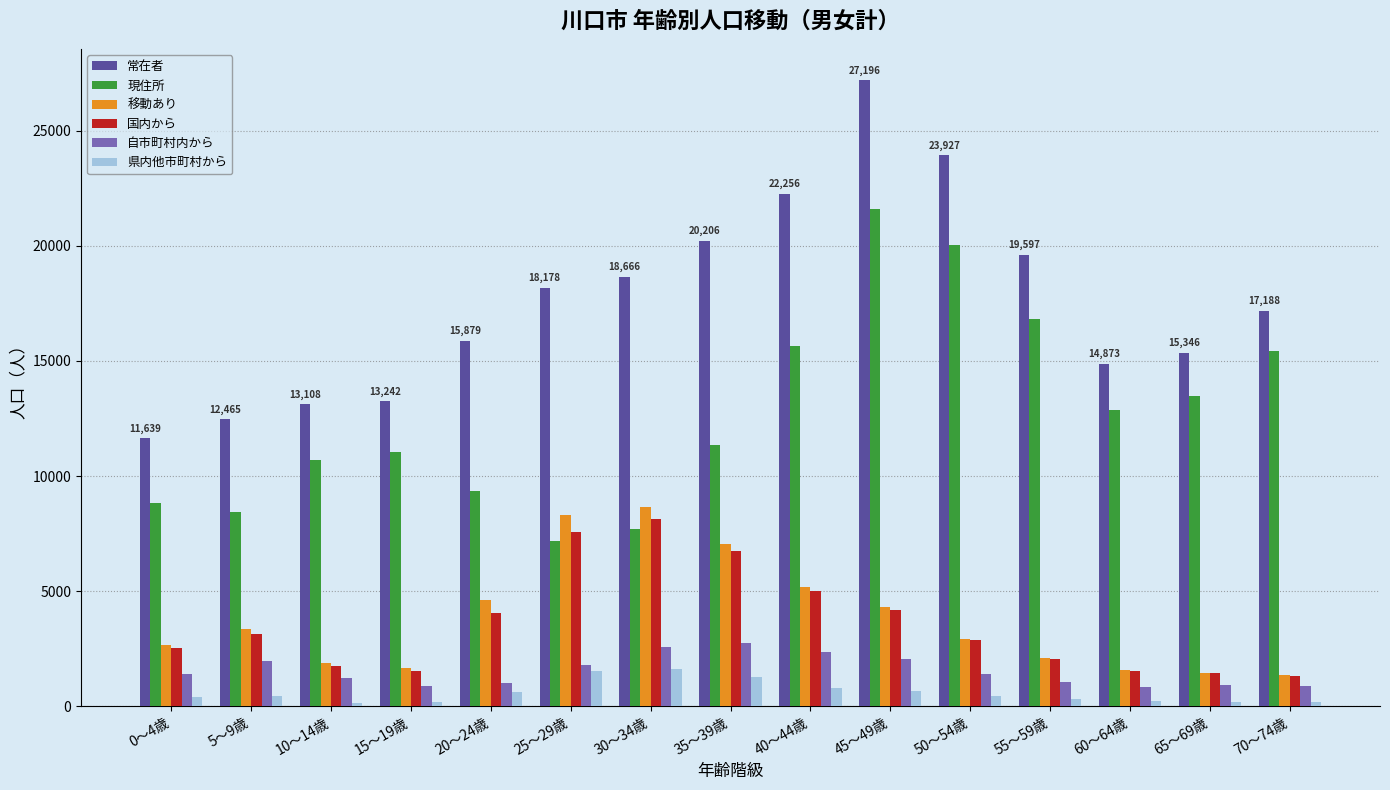

What is the minimum value for 県内他市町村から?

157